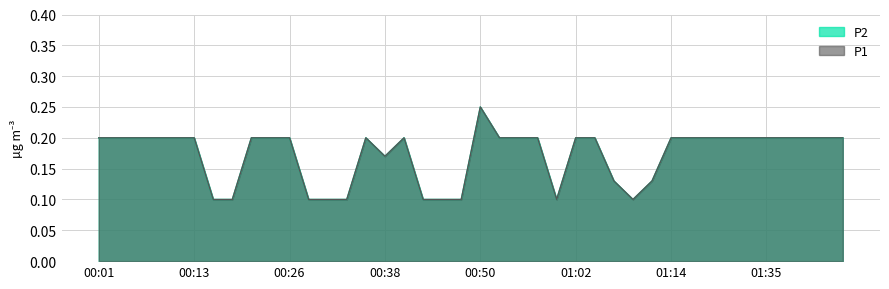

Between 00:18 and 01:17, which series saw the biggest shift?

P1